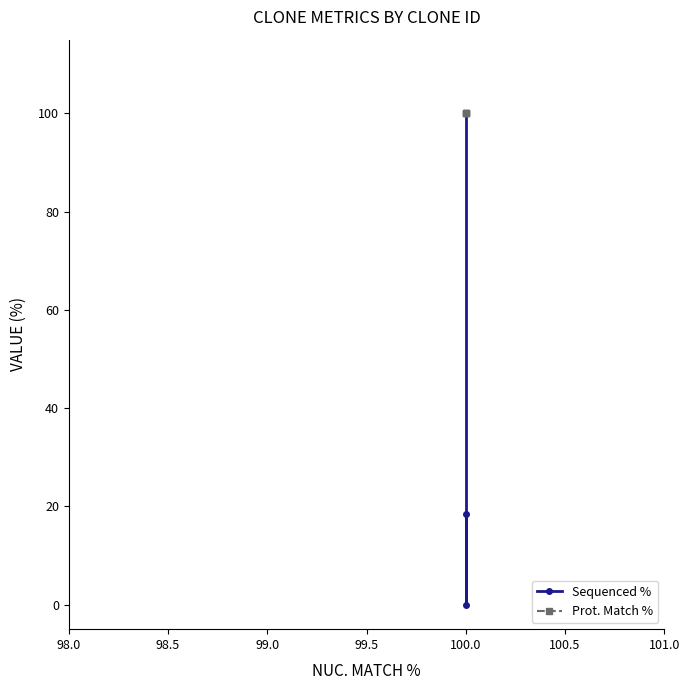

What is the greatest value displayed?

100.0